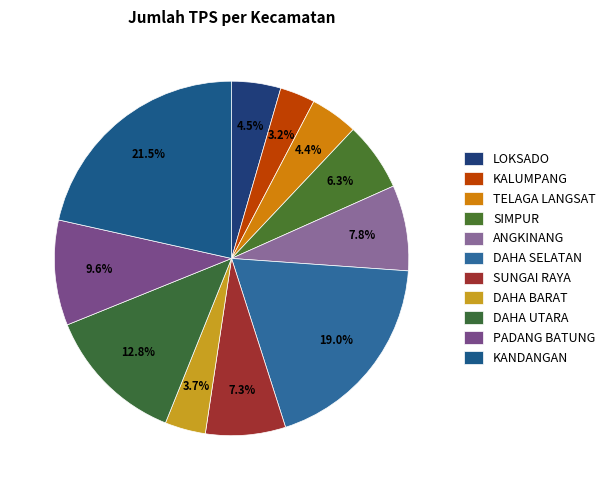

To the nearest percent, what portion does SUNGAI RAYA represent?

7%